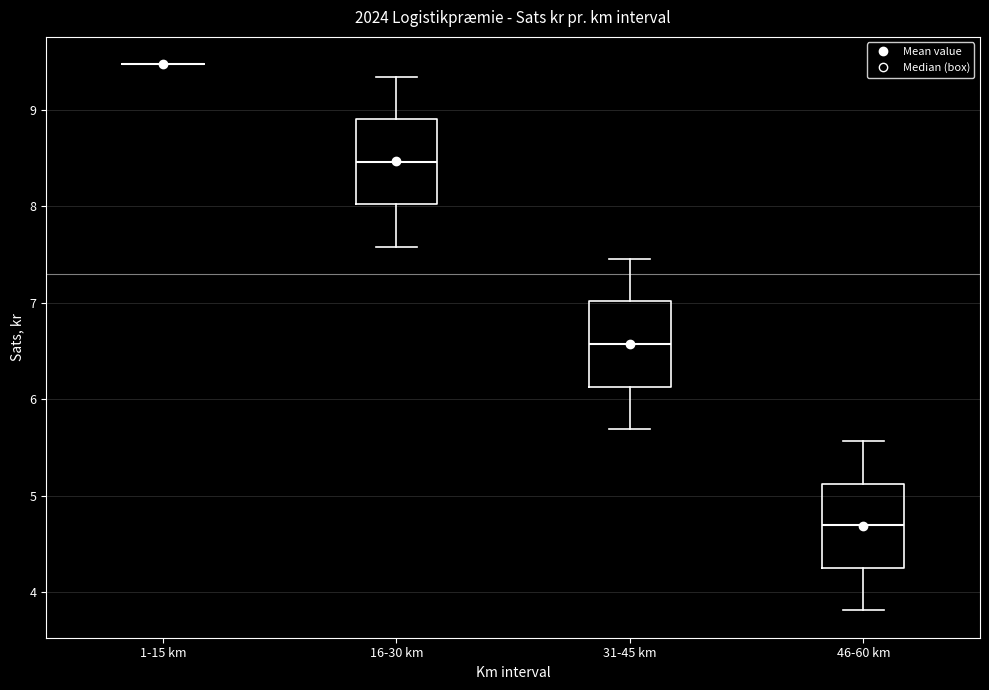

Reading left to right, read every box against the y-axis: the position of its median line, the range the box covers, and the ends of its whiskers. The values are not printed on the chart, so give them approximately, as read against the axis.

1-15 km: box collapsed to a line at 9.5, whiskers 9.5 to 9.5
16-30 km: median 8.5, box 8.0 to 8.9, whiskers 7.6 to 9.3
31-45 km: median 6.6, box 6.1 to 7.0, whiskers 5.7 to 7.5
46-60 km: median 4.7, box 4.2 to 5.1, whiskers 3.8 to 5.6